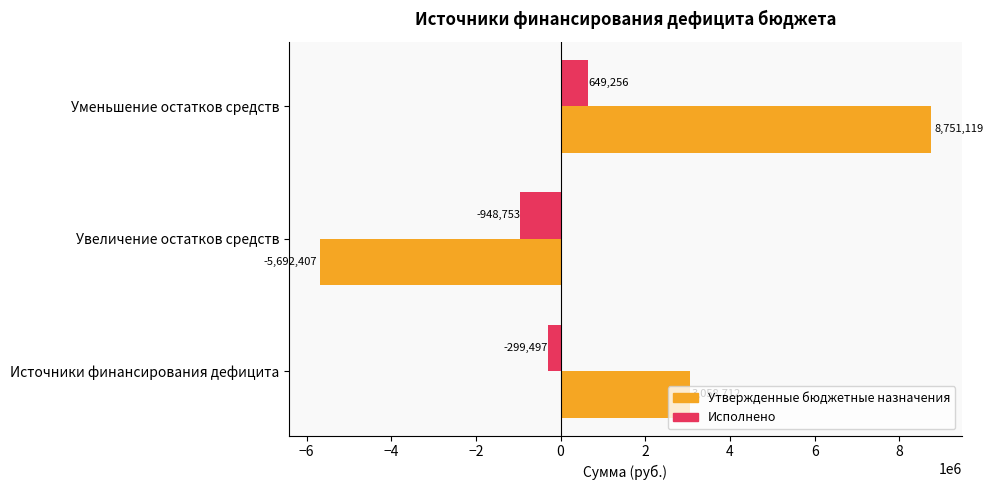

What is the highest value of the Исполнено series?

649256.5